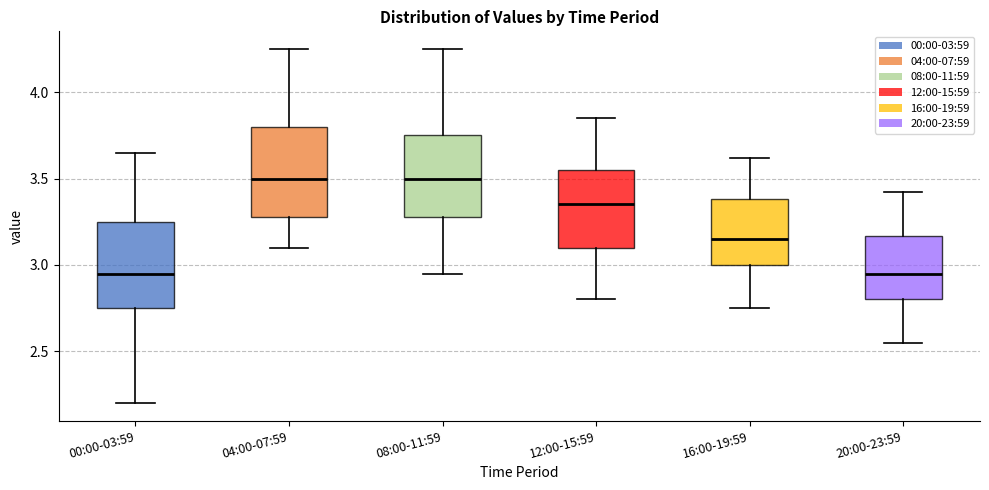

Reading left to right, read every box against the y-axis: the position of its median line, the range the box covers, and the ends of its whiskers. The values are not printed on the chart, so give them approximately, as read against the axis.

00:00-03:59: median 2.95, box 2.75 to 3.25, whiskers 2.20 to 3.65
04:00-07:59: median 3.50, box 3.30 to 3.80, whiskers 3.10 to 4.25
08:00-11:59: median 3.50, box 3.30 to 3.75, whiskers 2.95 to 4.25
12:00-15:59: median 3.35, box 3.10 to 3.55, whiskers 2.80 to 3.85
16:00-19:59: median 3.15, box 3.00 to 3.40, whiskers 2.75 to 3.60
20:00-23:59: median 2.95, box 2.80 to 3.15, whiskers 2.55 to 3.40